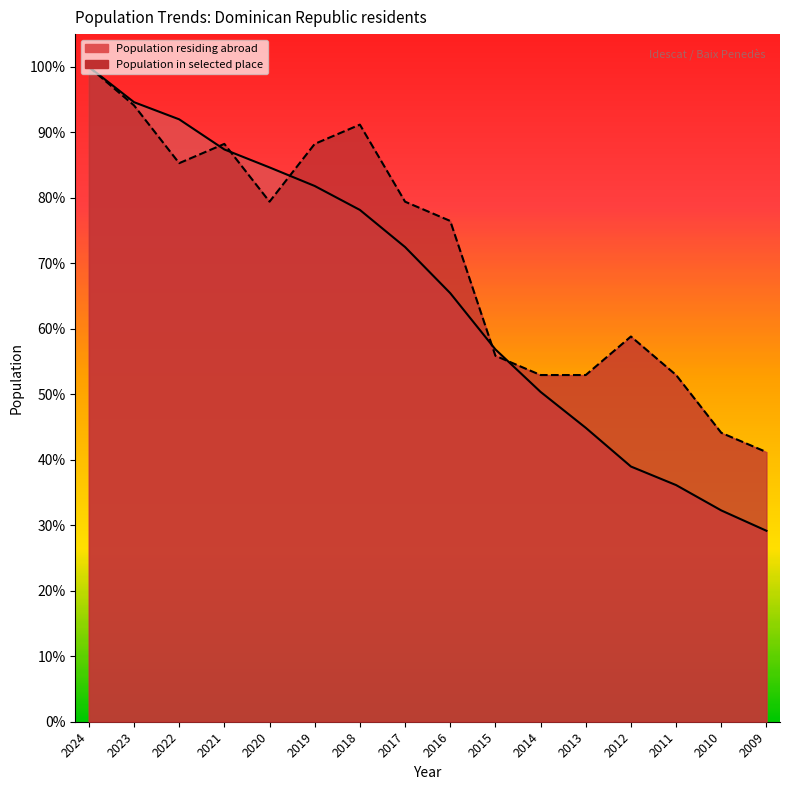

What is the value of the Population residing in selected place point at the 6th from the left?

0.9